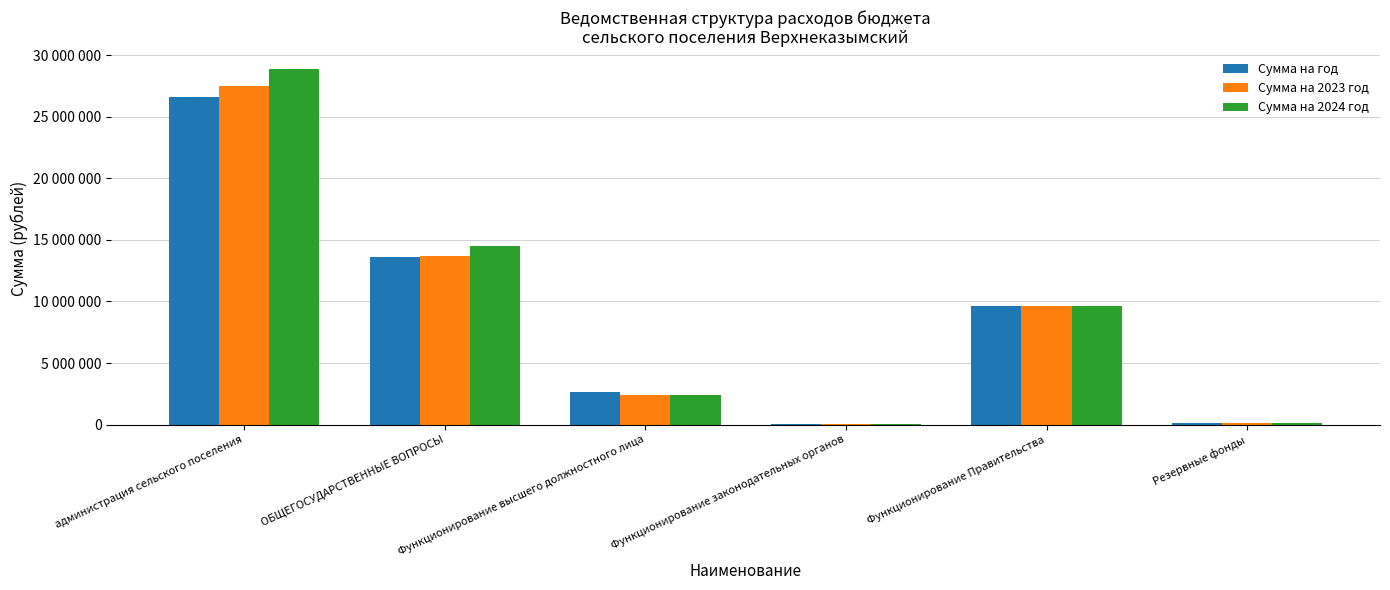

Where does the Сумма на год series first go above 9640100?

администрация сельского поселения